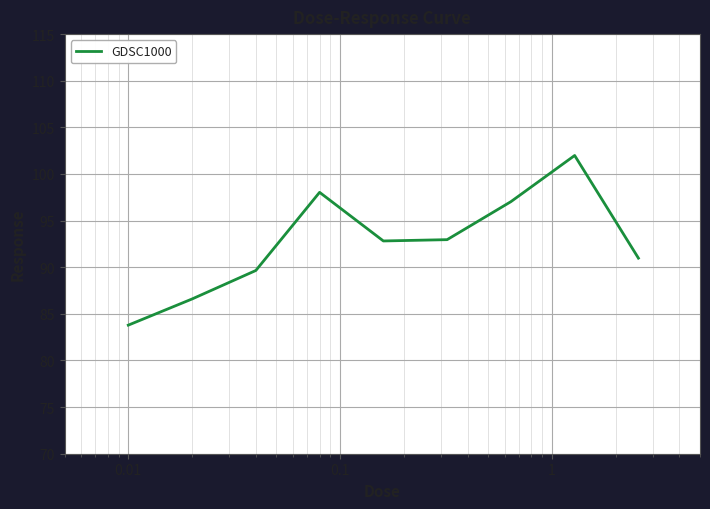

What is the difference between the maximum and minimum values?

18.2